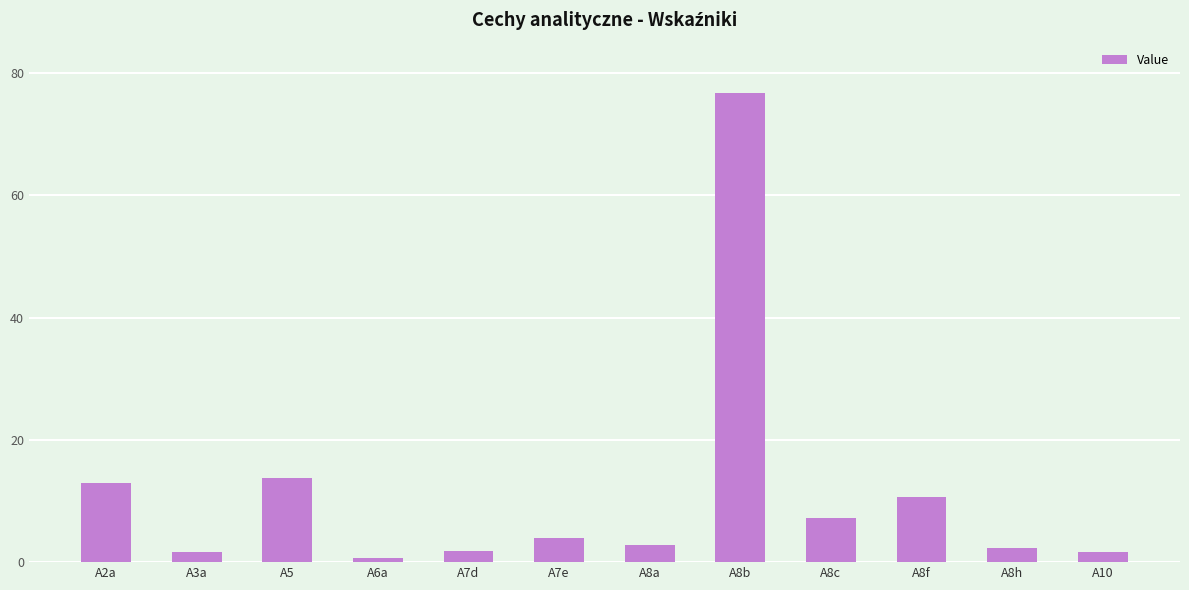

How many categories are shown in the chart?

12